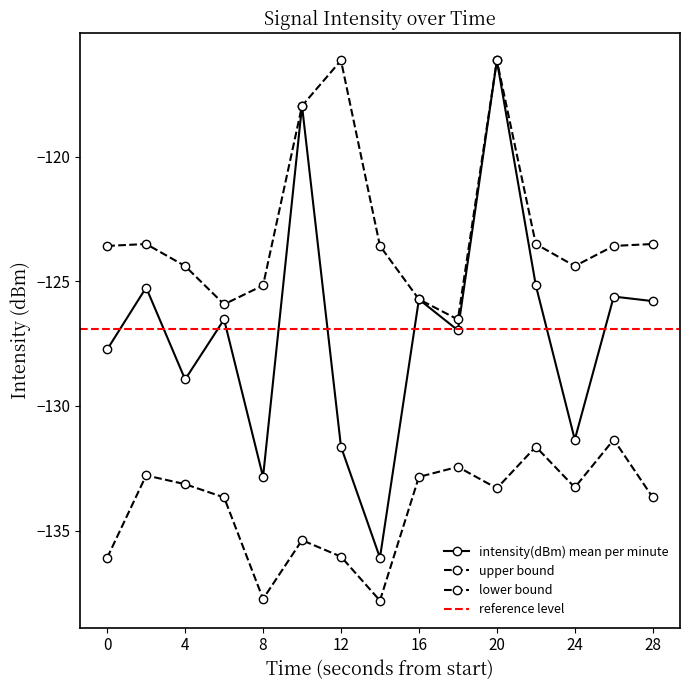

Rank the series by their average value, from lowest to highest.

lower_dashed, intensity(dBm) mean per minute, upper_dashed